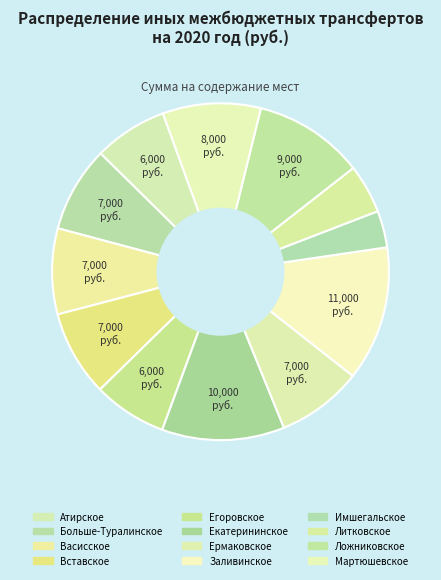

Count the number of slices in the pie.

12